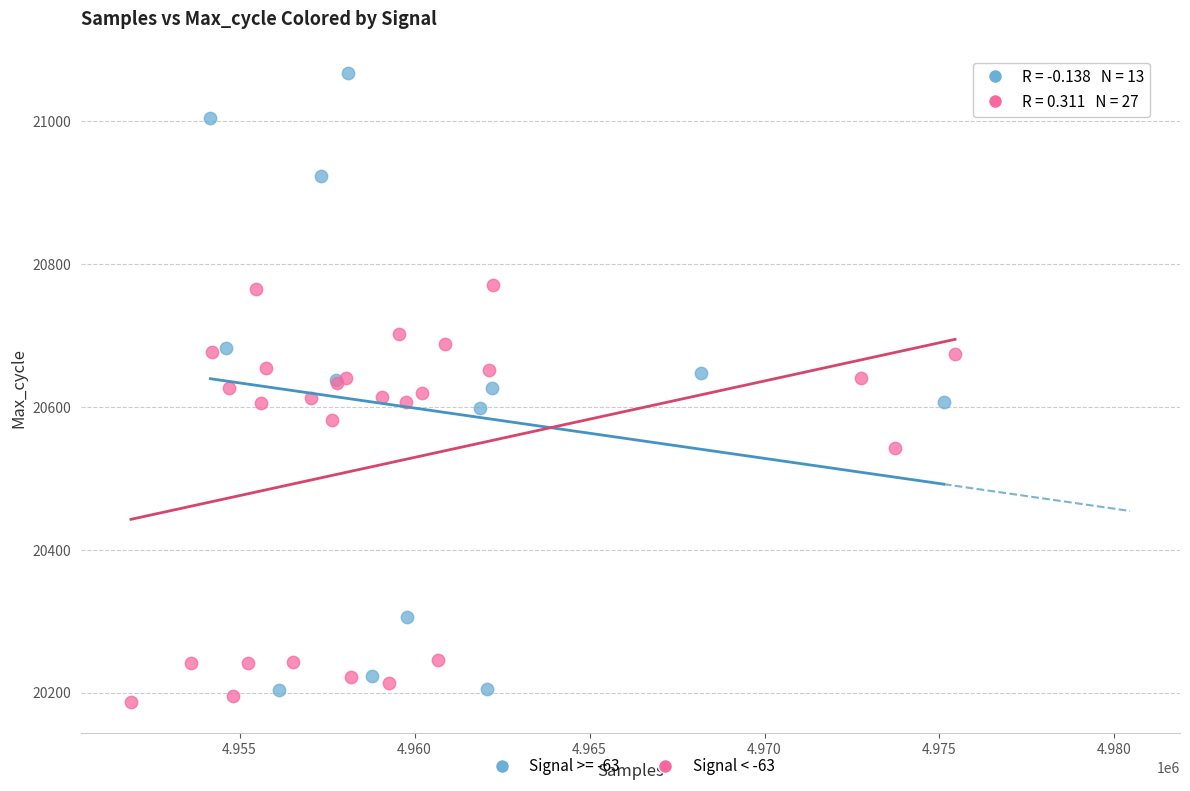

Which series reaches the maximum Y coordinate?

Signal >= -63